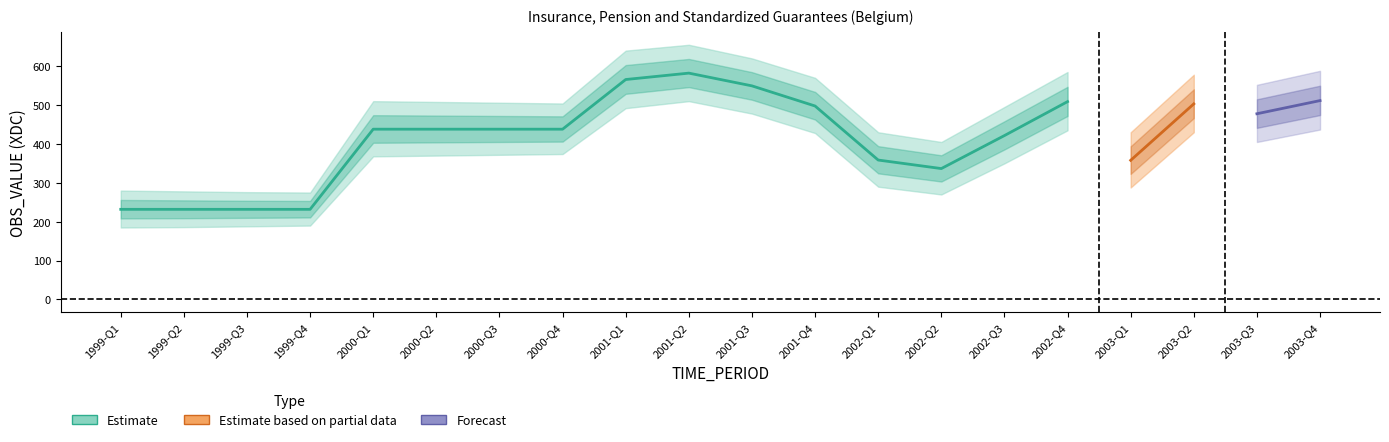

How many points are higher than both their immediate neighbors (excluding endpoints)?

3